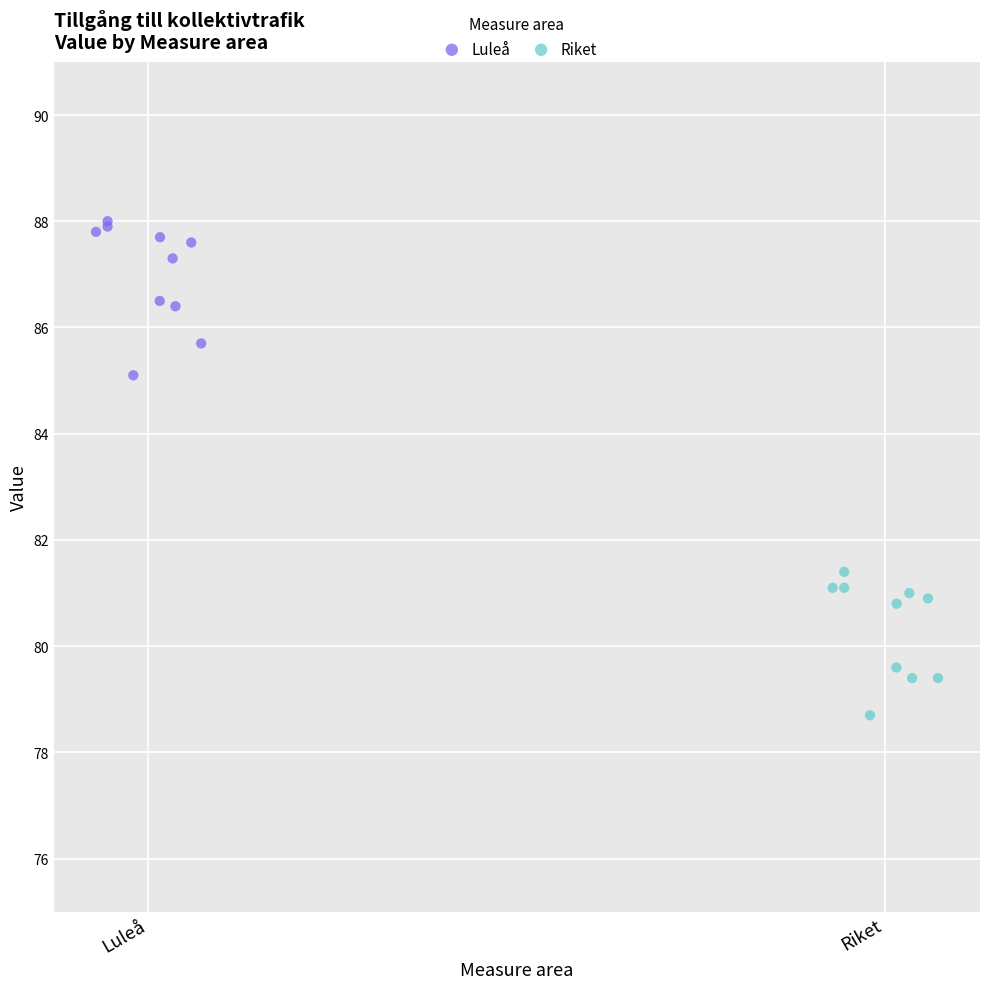

Which series contains the highest Y value?

Luleå